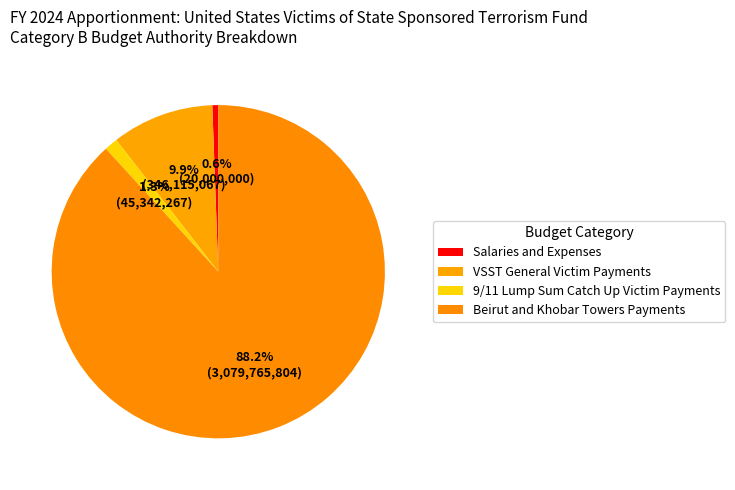

Is it true that 9/11 Lump Sum Catch Up Victim Payments is 11% of the pie?

False